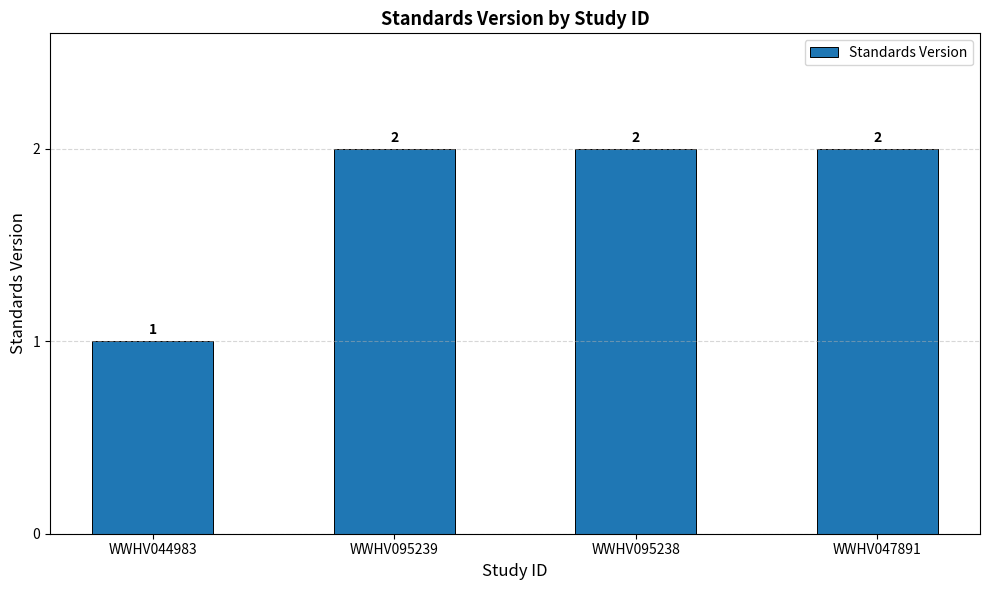

What is the smallest value displayed?

1